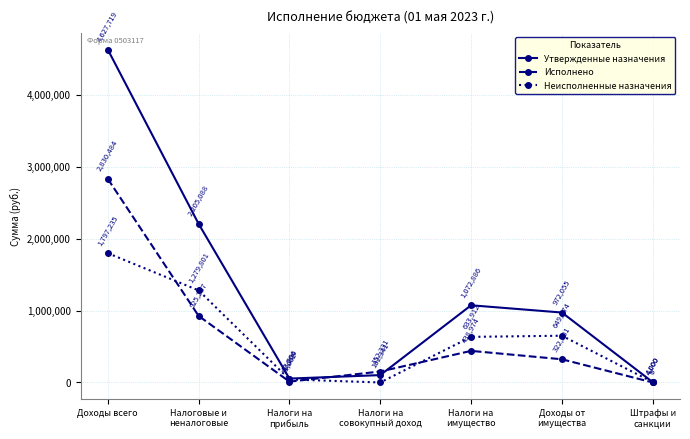

How many categories are shown in the chart?

7